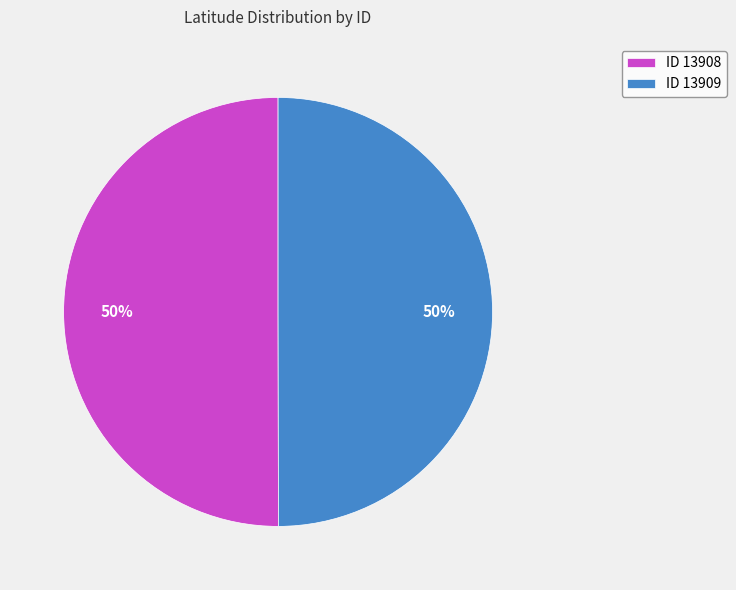

Approximately how many times larger is the value at ID 13909 compared to ID 13908?

1.0